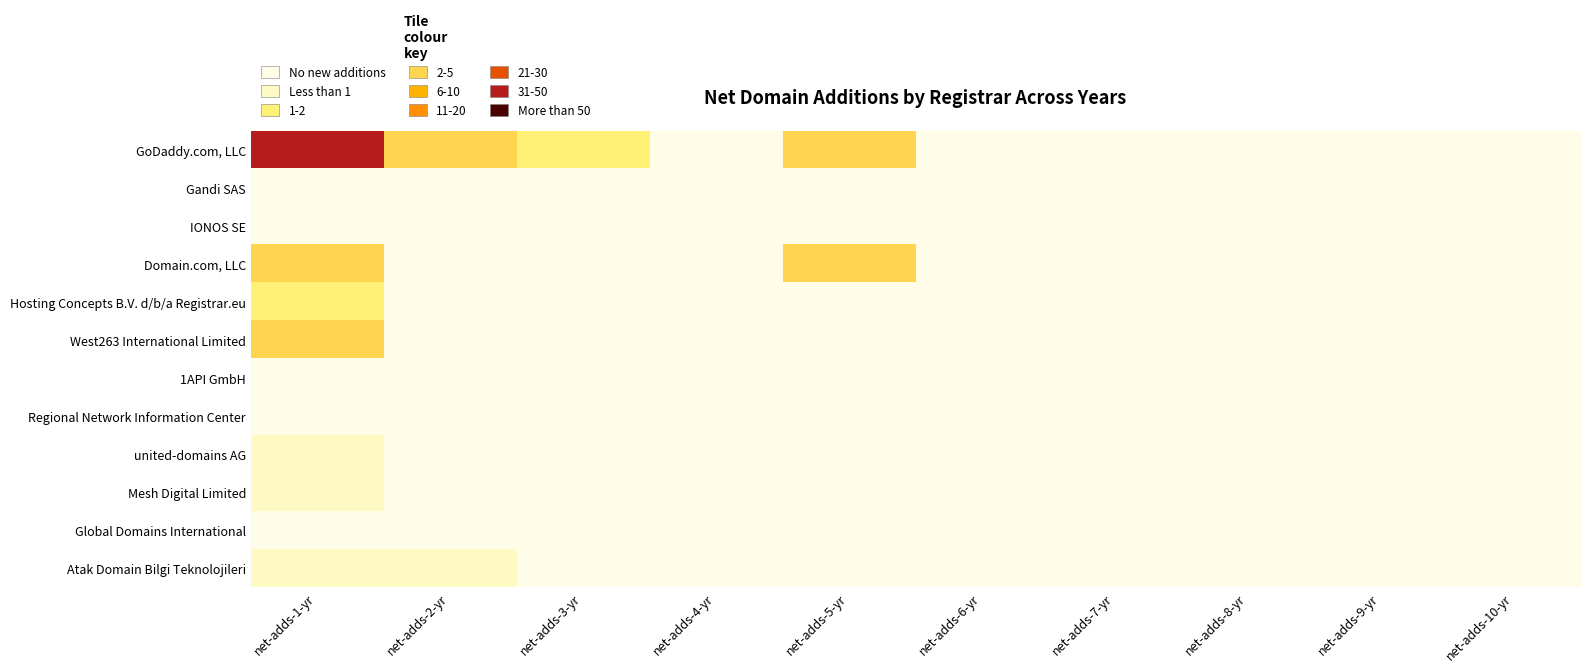

Reading right to left, list all the values displayed in this chart.

GoDaddy.com, LLC: net-adds-10-yr=0	net-adds-9-yr=0	net-adds-8-yr=0	net-adds-7-yr=0	net-adds-6-yr=0	net-adds-5-yr=4	net-adds-4-yr=0	net-adds-3-yr=2	net-adds-2-yr=5	net-adds-1-yr=48
Gandi SAS: net-adds-10-yr=0	net-adds-9-yr=0	net-adds-8-yr=0	net-adds-7-yr=0	net-adds-6-yr=0	net-adds-5-yr=0	net-adds-4-yr=0	net-adds-3-yr=0	net-adds-2-yr=0	net-adds-1-yr=0
IONOS SE: net-adds-10-yr=0	net-adds-9-yr=0	net-adds-8-yr=0	net-adds-7-yr=0	net-adds-6-yr=0	net-adds-5-yr=0	net-adds-4-yr=0	net-adds-3-yr=0	net-adds-2-yr=0	net-adds-1-yr=0
Domain.com, LLC: net-adds-10-yr=0	net-adds-9-yr=0	net-adds-8-yr=0	net-adds-7-yr=0	net-adds-6-yr=0	net-adds-5-yr=3	net-adds-4-yr=0	net-adds-3-yr=0	net-adds-2-yr=0	net-adds-1-yr=3
Hosting Concepts B.V. d/b/a Registrar.eu: net-adds-10-yr=0	net-adds-9-yr=0	net-adds-8-yr=0	net-adds-7-yr=0	net-adds-6-yr=0	net-adds-5-yr=0	net-adds-4-yr=0	net-adds-3-yr=0	net-adds-2-yr=0	net-adds-1-yr=2
West263 International Limited: net-adds-10-yr=0	net-adds-9-yr=0	net-adds-8-yr=0	net-adds-7-yr=0	net-adds-6-yr=0	net-adds-5-yr=0	net-adds-4-yr=0	net-adds-3-yr=0	net-adds-2-yr=0	net-adds-1-yr=5
1API GmbH: net-adds-10-yr=0	net-adds-9-yr=0	net-adds-8-yr=0	net-adds-7-yr=0	net-adds-6-yr=0	net-adds-5-yr=0	net-adds-4-yr=0	net-adds-3-yr=0	net-adds-2-yr=0	net-adds-1-yr=0
Regional Network Information Center: net-adds-10-yr=0	net-adds-9-yr=0	net-adds-8-yr=0	net-adds-7-yr=0	net-adds-6-yr=0	net-adds-5-yr=0	net-adds-4-yr=0	net-adds-3-yr=0	net-adds-2-yr=0	net-adds-1-yr=0
united-domains AG: net-adds-10-yr=0	net-adds-9-yr=0	net-adds-8-yr=0	net-adds-7-yr=0	net-adds-6-yr=0	net-adds-5-yr=0	net-adds-4-yr=0	net-adds-3-yr=0	net-adds-2-yr=0	net-adds-1-yr=1
Mesh Digital Limited: net-adds-10-yr=0	net-adds-9-yr=0	net-adds-8-yr=0	net-adds-7-yr=0	net-adds-6-yr=0	net-adds-5-yr=0	net-adds-4-yr=0	net-adds-3-yr=0	net-adds-2-yr=0	net-adds-1-yr=1
Global Domains International: net-adds-10-yr=0	net-adds-9-yr=0	net-adds-8-yr=0	net-adds-7-yr=0	net-adds-6-yr=0	net-adds-5-yr=0	net-adds-4-yr=0	net-adds-3-yr=0	net-adds-2-yr=0	net-adds-1-yr=0
Atak Domain Bilgi Teknolojileri: net-adds-10-yr=0	net-adds-9-yr=0	net-adds-8-yr=0	net-adds-7-yr=0	net-adds-6-yr=0	net-adds-5-yr=0	net-adds-4-yr=0	net-adds-3-yr=0	net-adds-2-yr=1	net-adds-1-yr=1